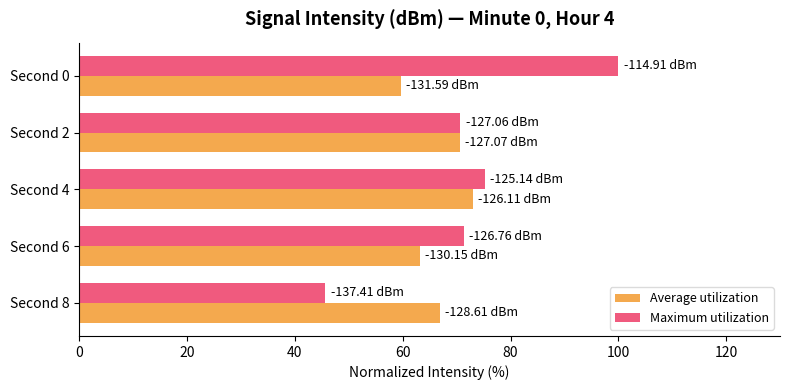

List the series in order of their overall mean, highest first.

Maximum utilization, Average utilization